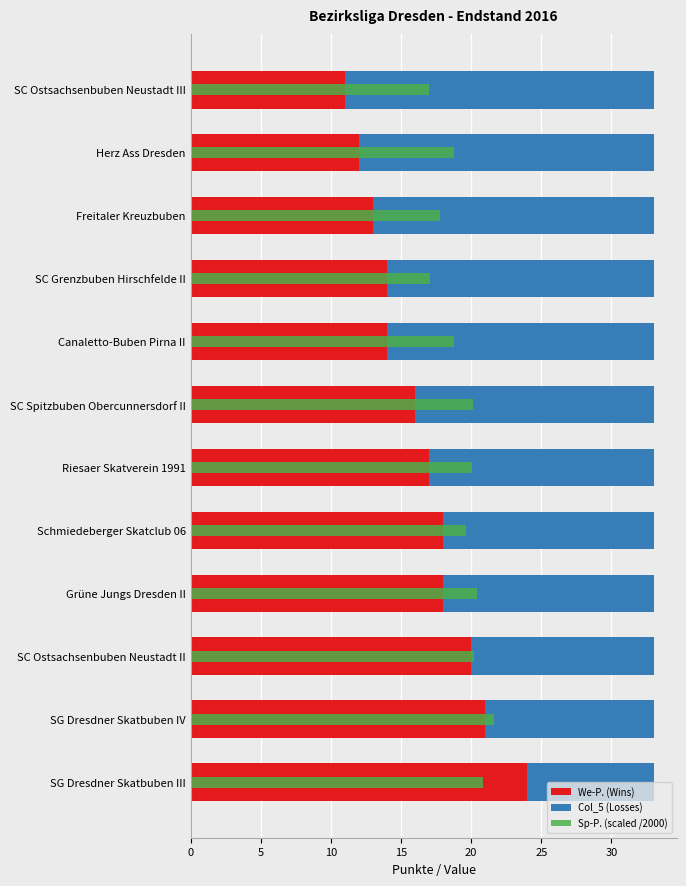

What is the value of the We-P. (Wins) bar at the 3rd from the left?

20.0